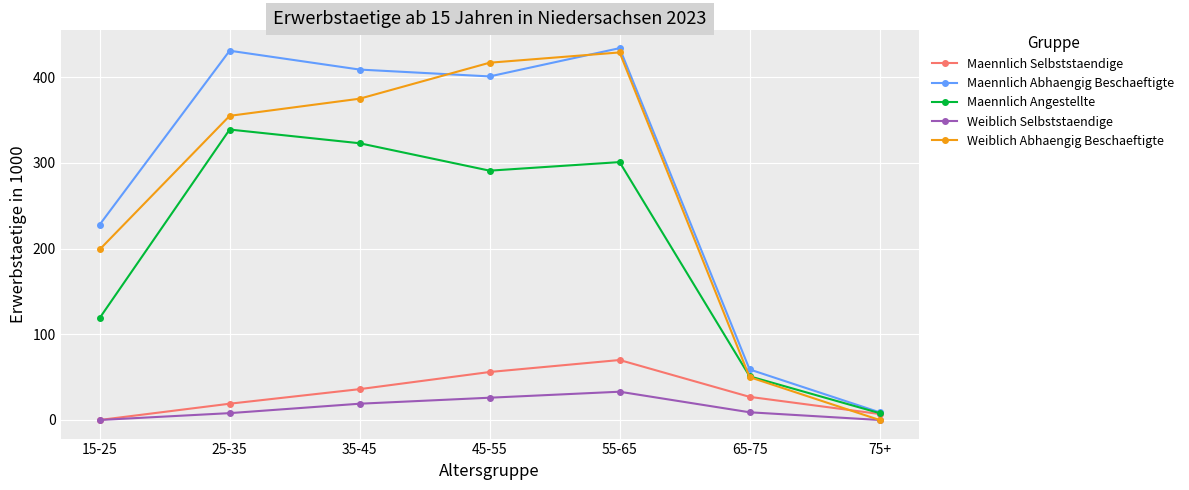

What is the sum of all Weiblich Selbststaendige values?

95